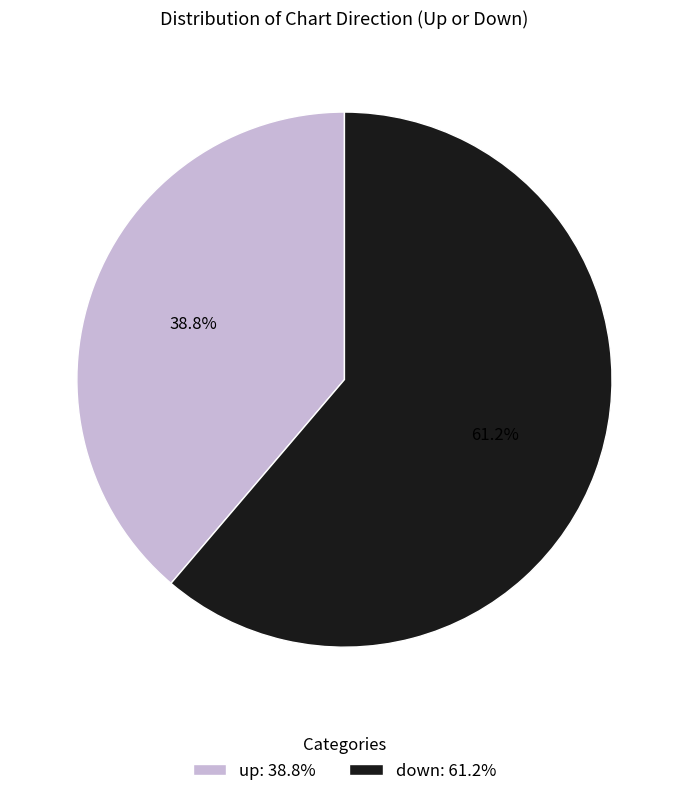

Rank the categories by value from highest to lowest.

down, up